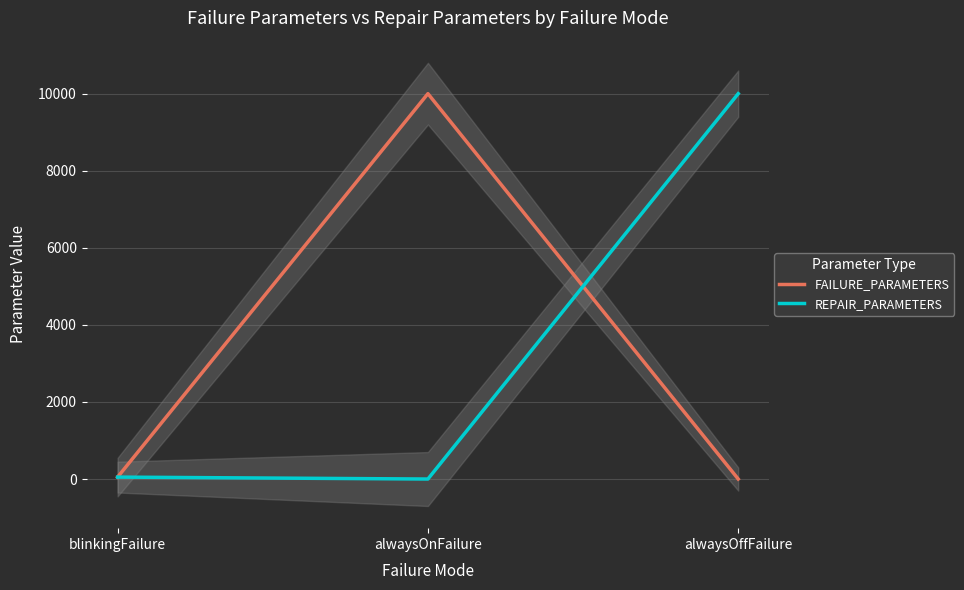

At which label is FAILURE_PARAMETERS closest to 5000?

blinkingFailure